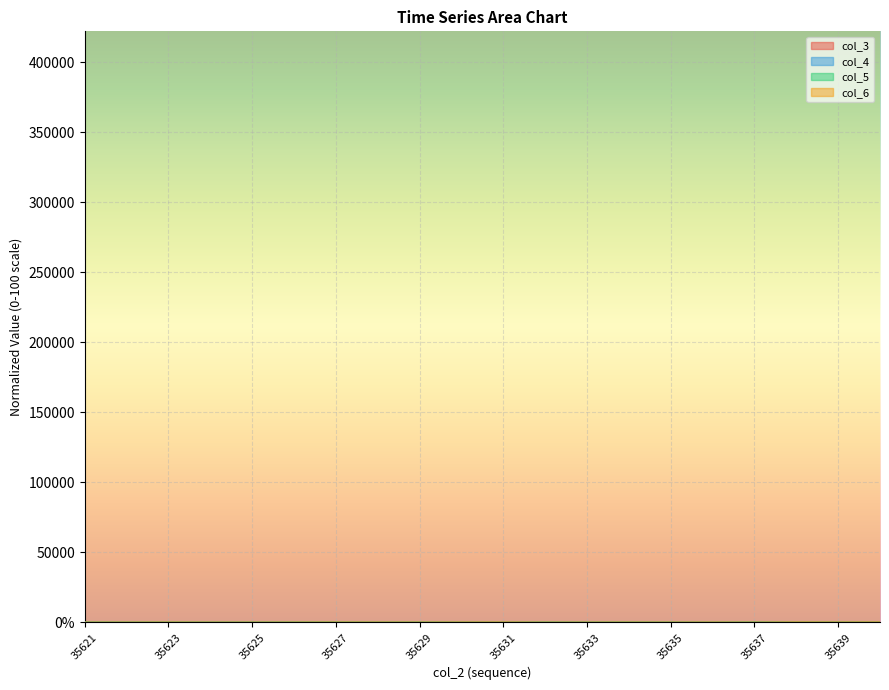

What is the total value across all series at 35625?

186.1